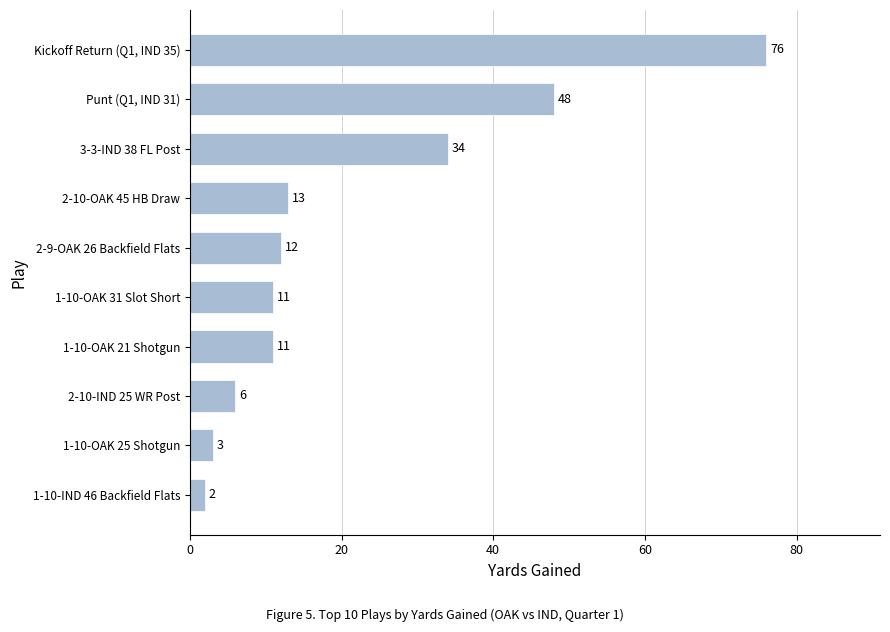

What is the average value?

22